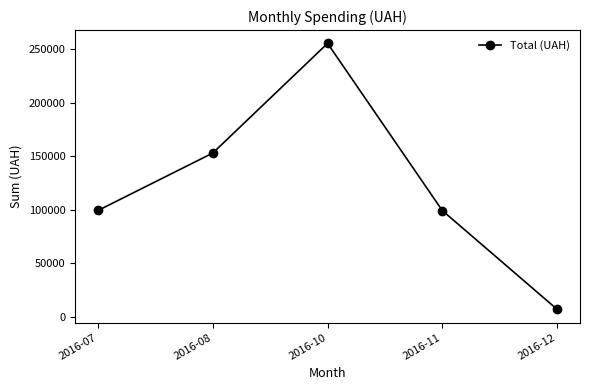

What value does the data have at 2016-12?

7080.0